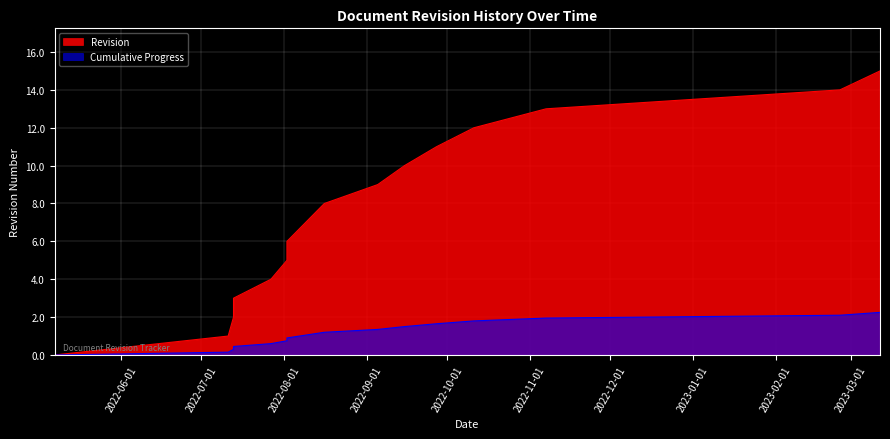

List the labels in order of value, largest first.

2023-03-12, 2023-02-25, 2022-11-07, 2022-10-11, 2022-09-27, 2022-09-15, 2022-09-05, 2022-08-16, 2022-08-09, 2022-08-02, 2022-08-02, 2022-07-27, 2022-07-13, 2022-07-13, 2022-07-11, 2022-05-07